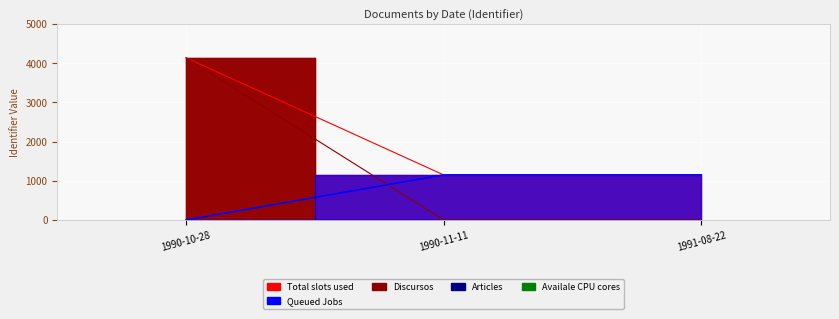

Is the value of member.q at 1991-08-22 greater than the value of Total CPU cores at 1991-08-22?

No